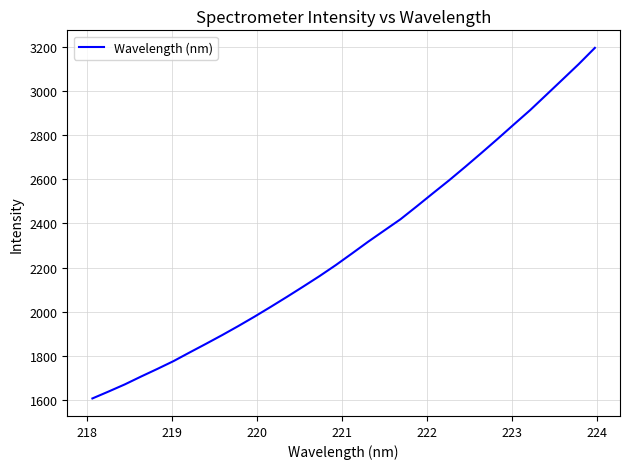

Does the chart have visible grid lines?

Yes